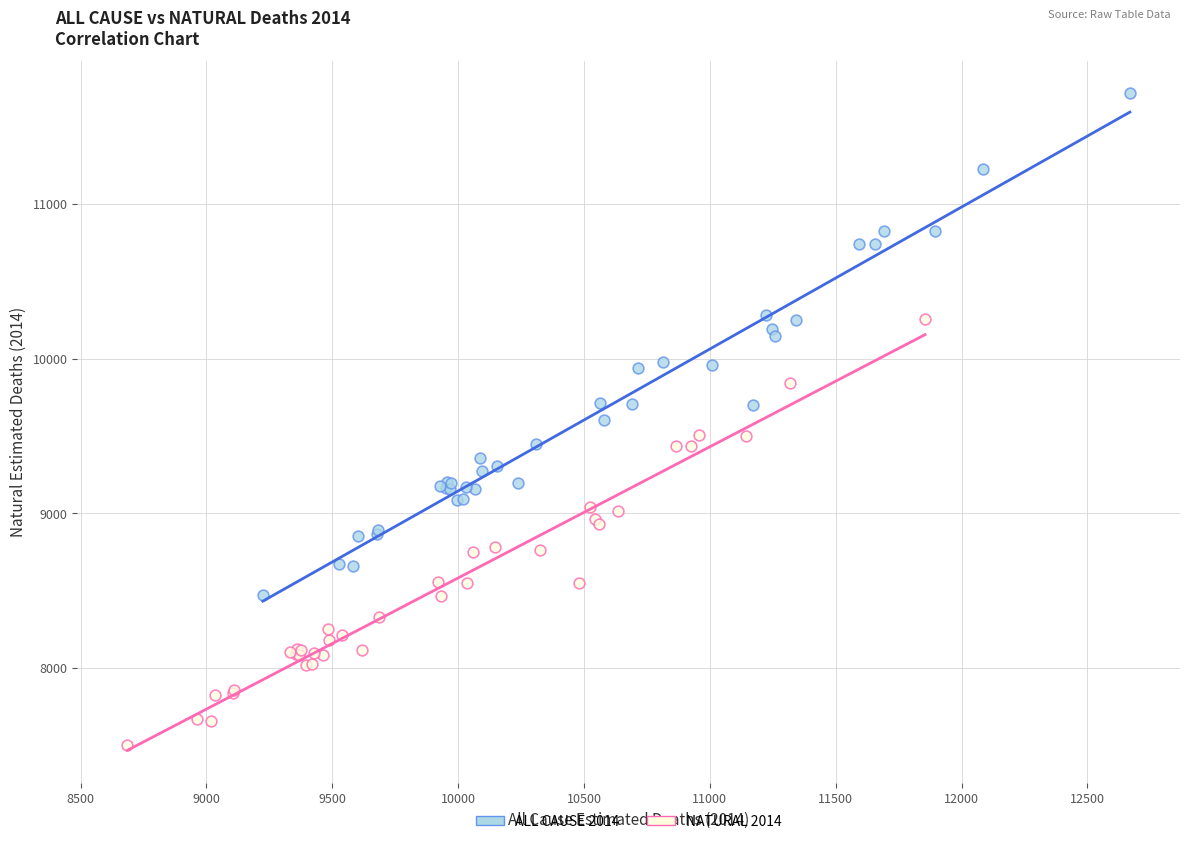

Which series contains the highest Y value?

ALL CAUSE 2014